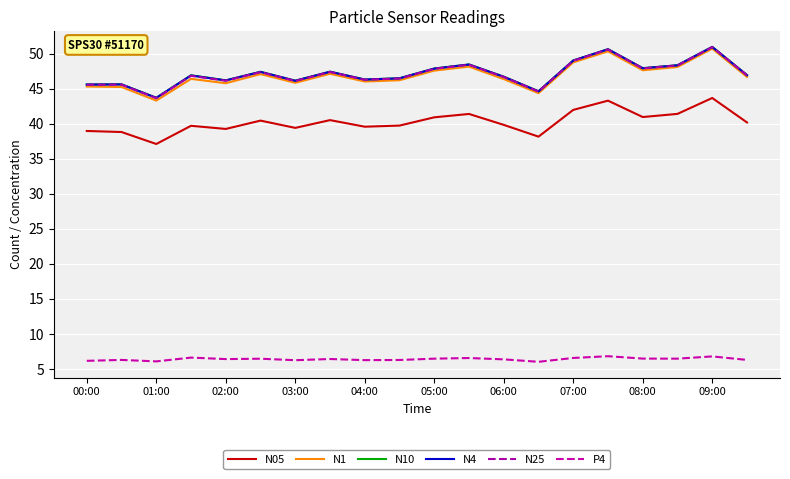

Does the chart have visible grid lines?

Yes